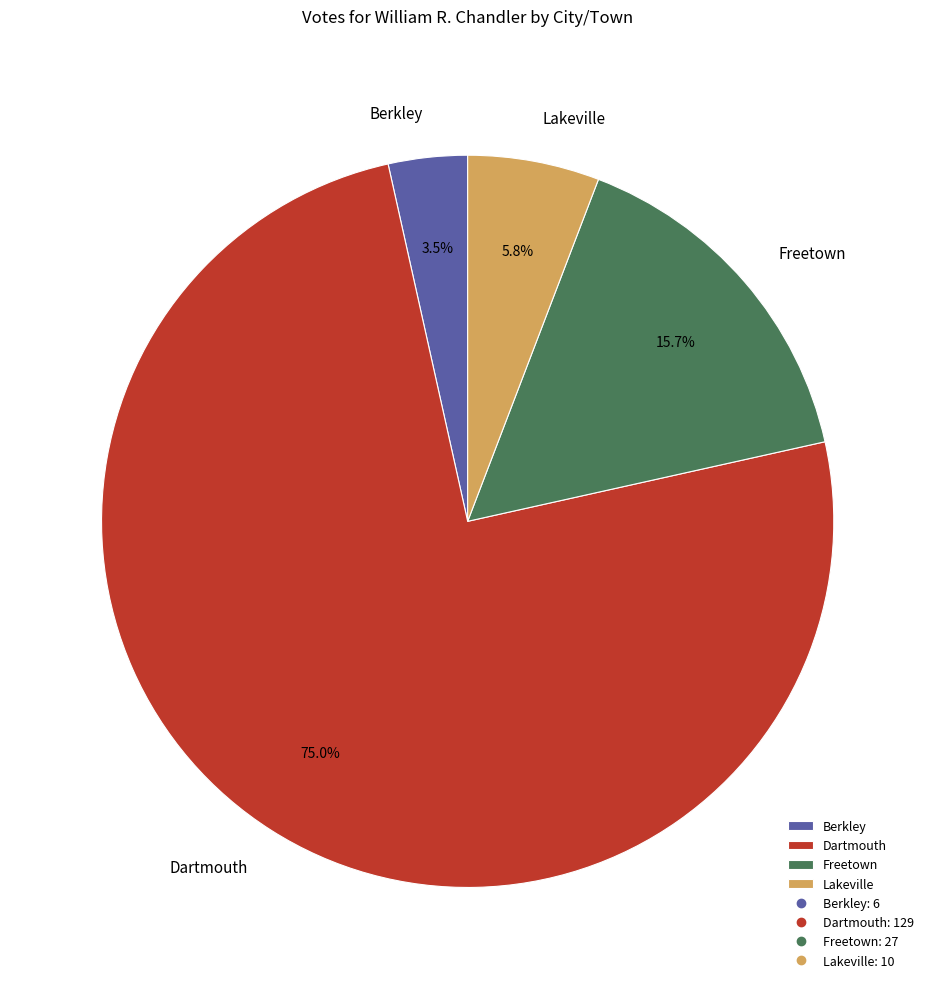

To the nearest percent, what is the average slice percentage?

25%